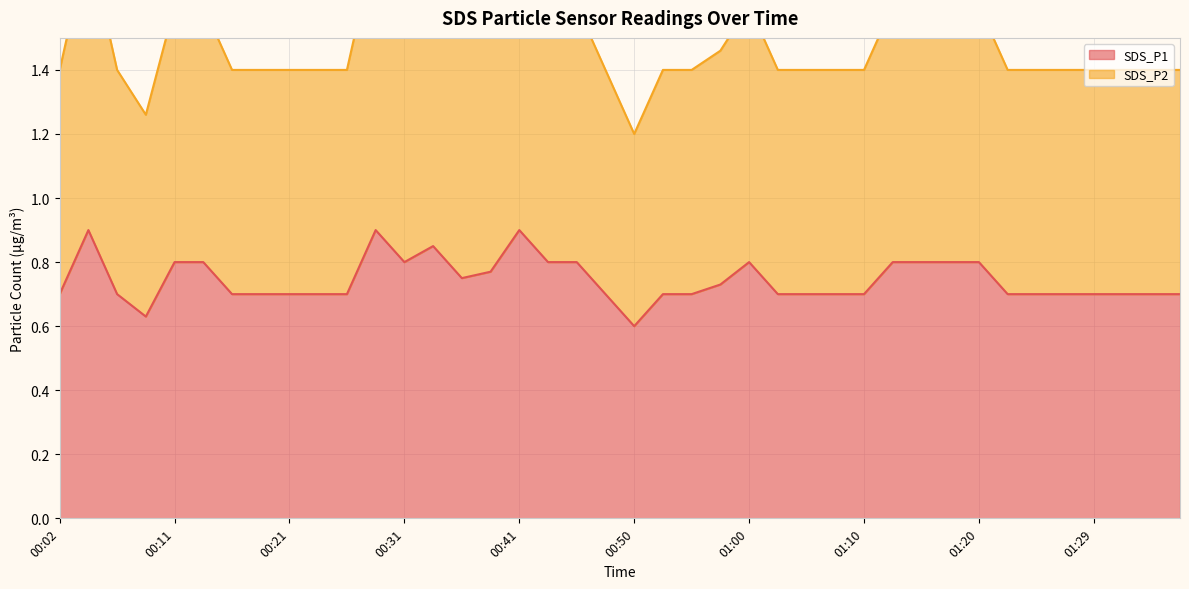

Which has a higher value, 00:53 or 01:32?

00:53